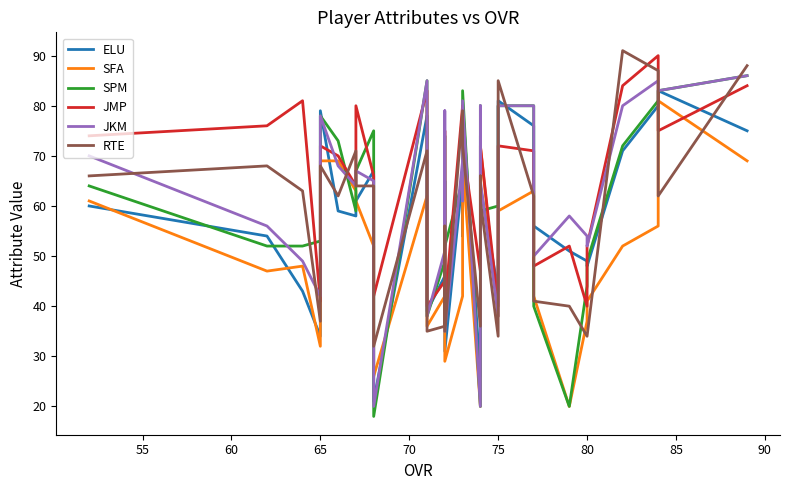

Between 90 and 22, which series saw the biggest shift?

RTE